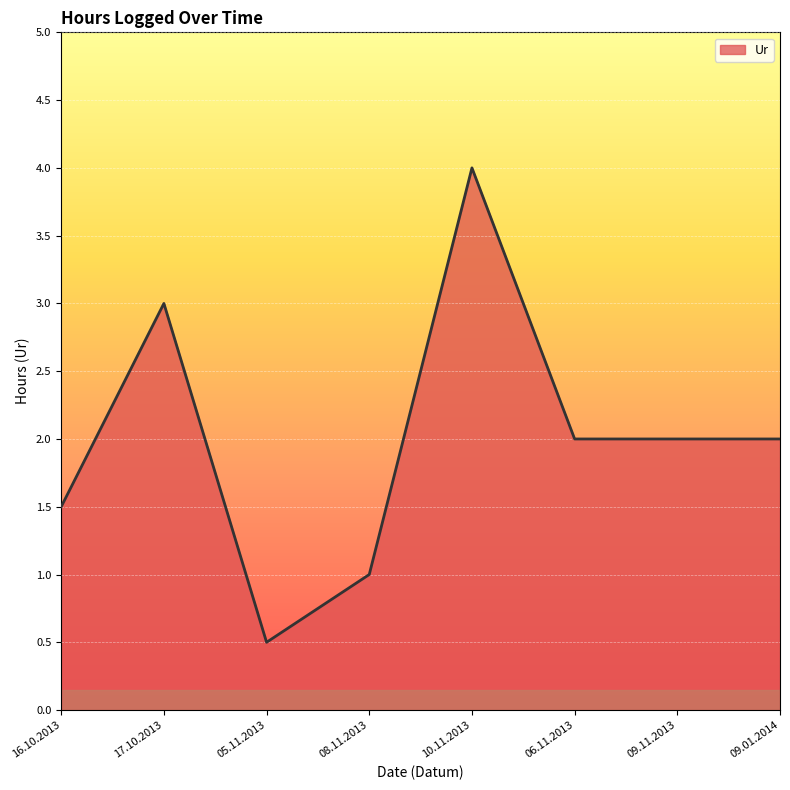

What is the difference between the values at 06.11.2013 and 08.11.2013?

1.0